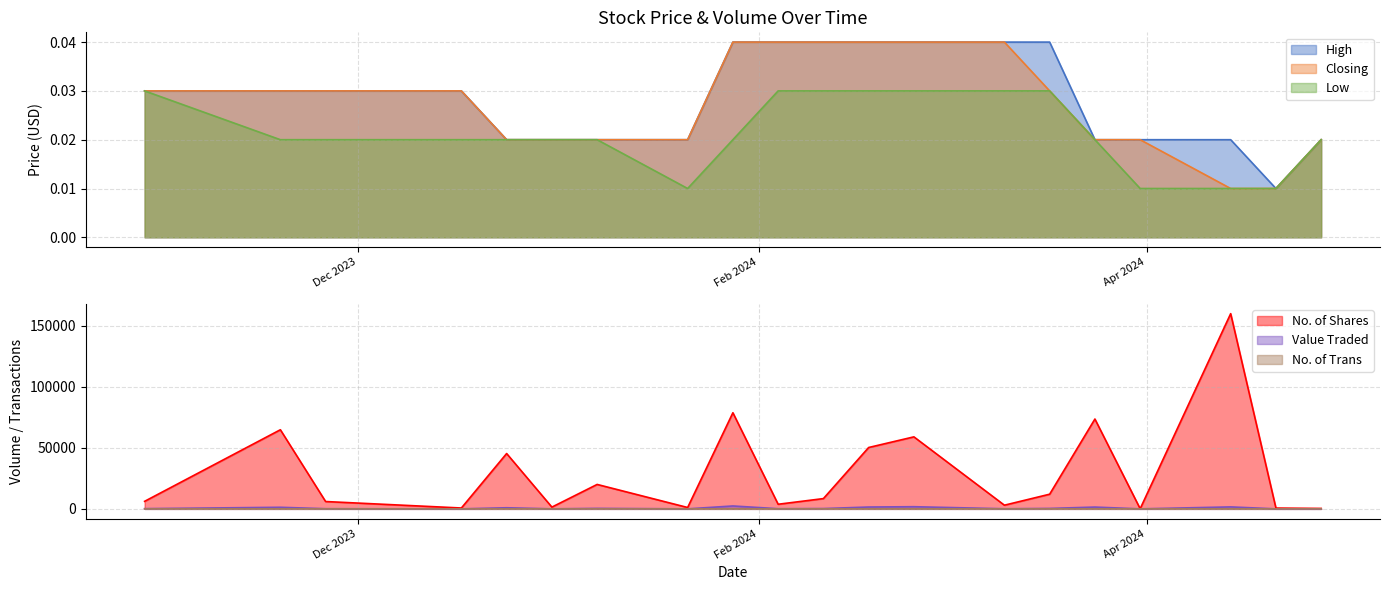

Between 31/03/2024 and 31/12/2023, which is larger?

31/12/2023